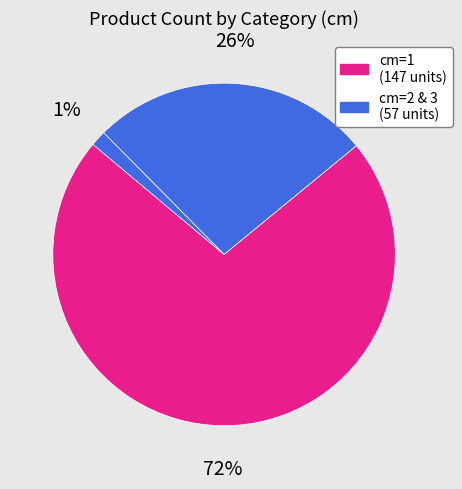

To the nearest percent, what is the difference between the largest and smallest slice percentages?

71%